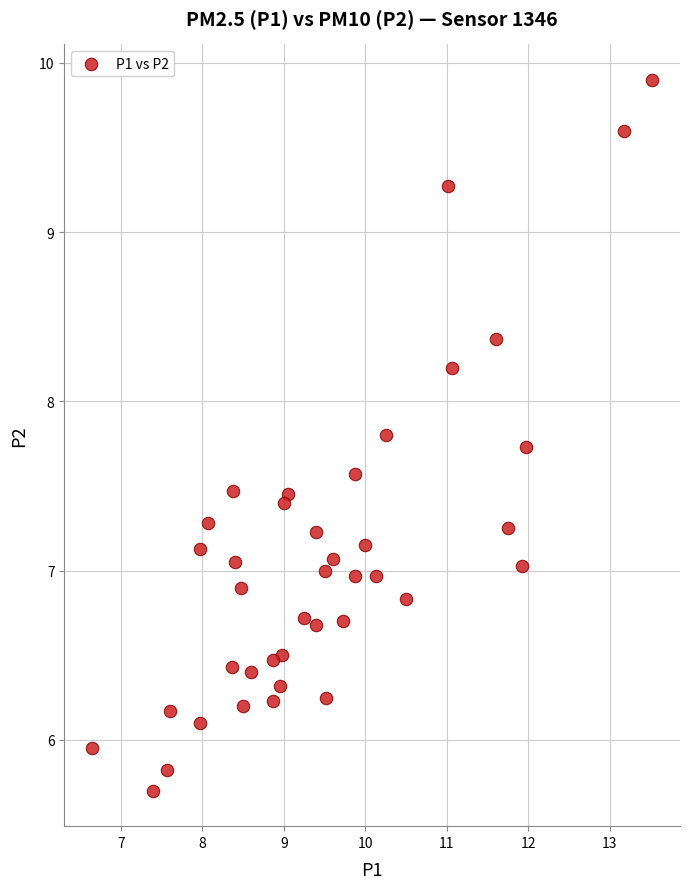

What is the range of X values (max minus min)?

6.9